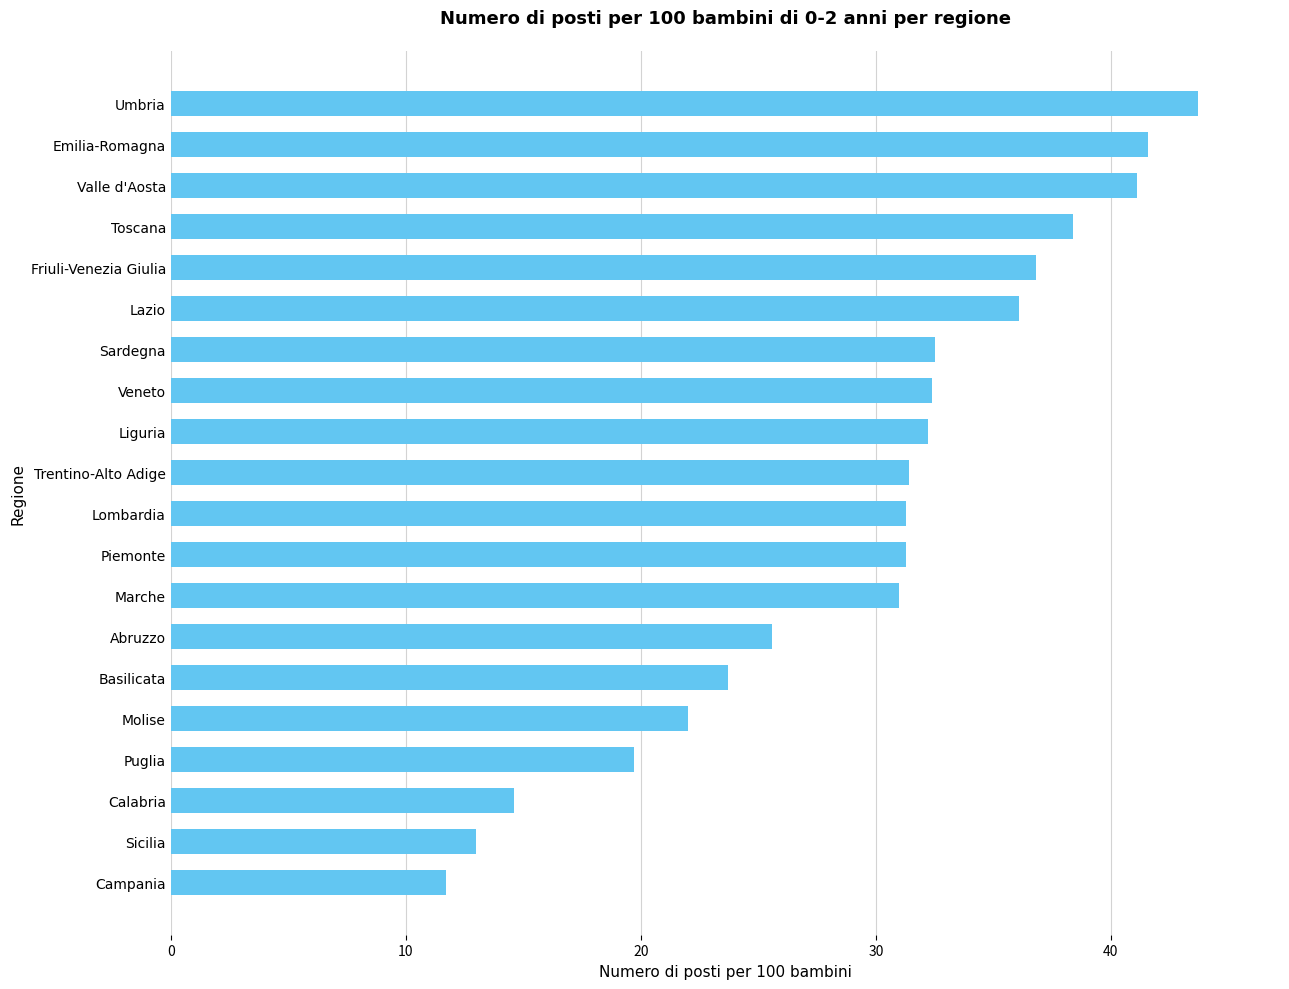

What is the approximate value at Lazio?

36.1